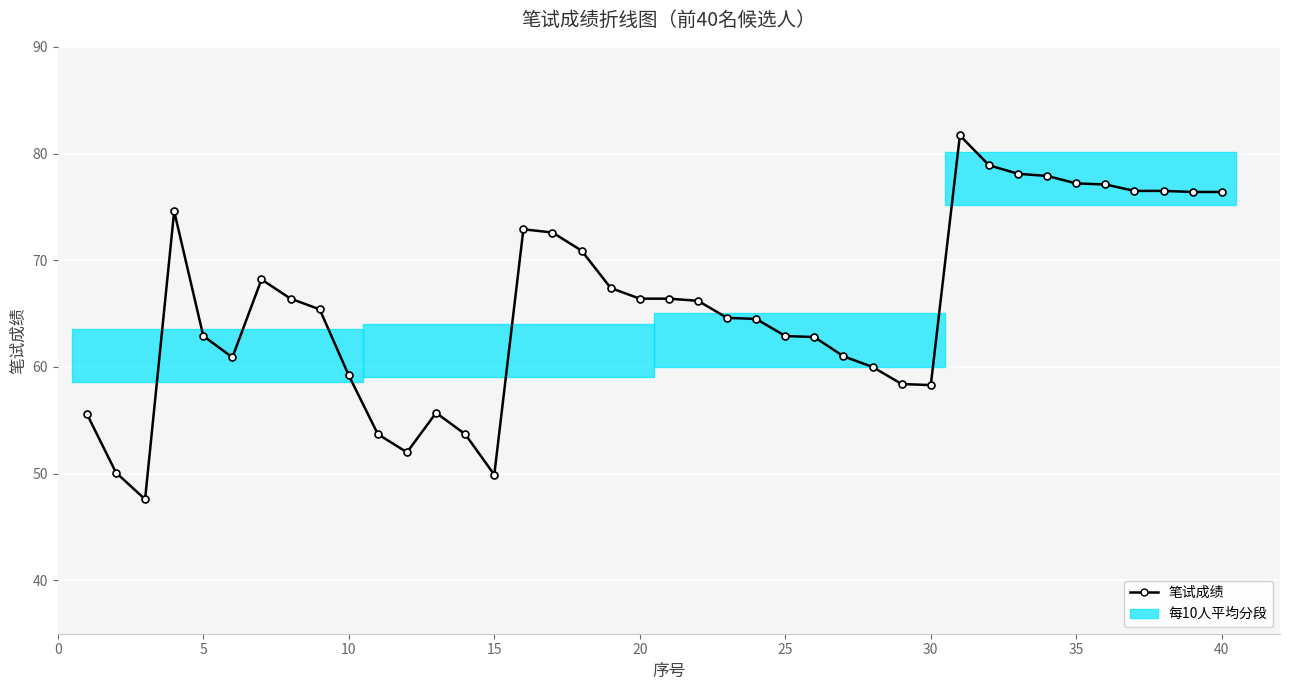

True or false: there are more than 1 points higher than both neighbors.

True